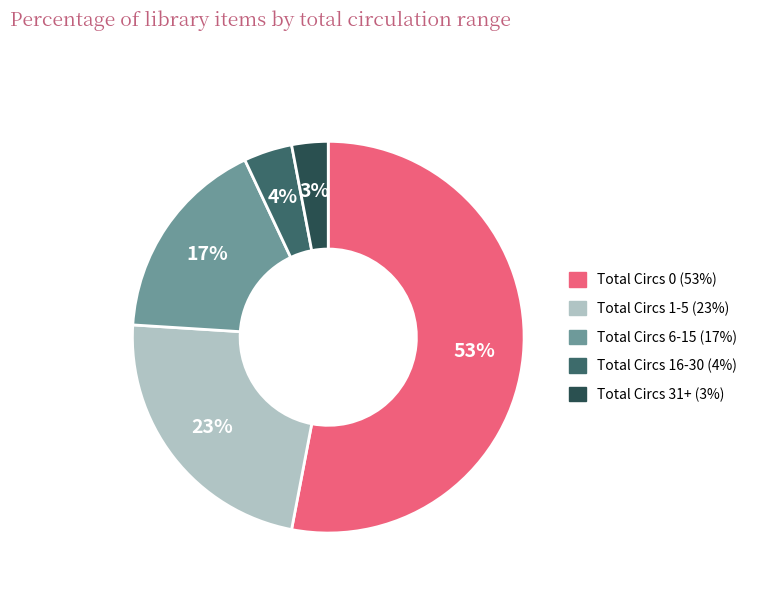

What percentage is the Total Circs 6-15 slice, to the nearest percent?

17%